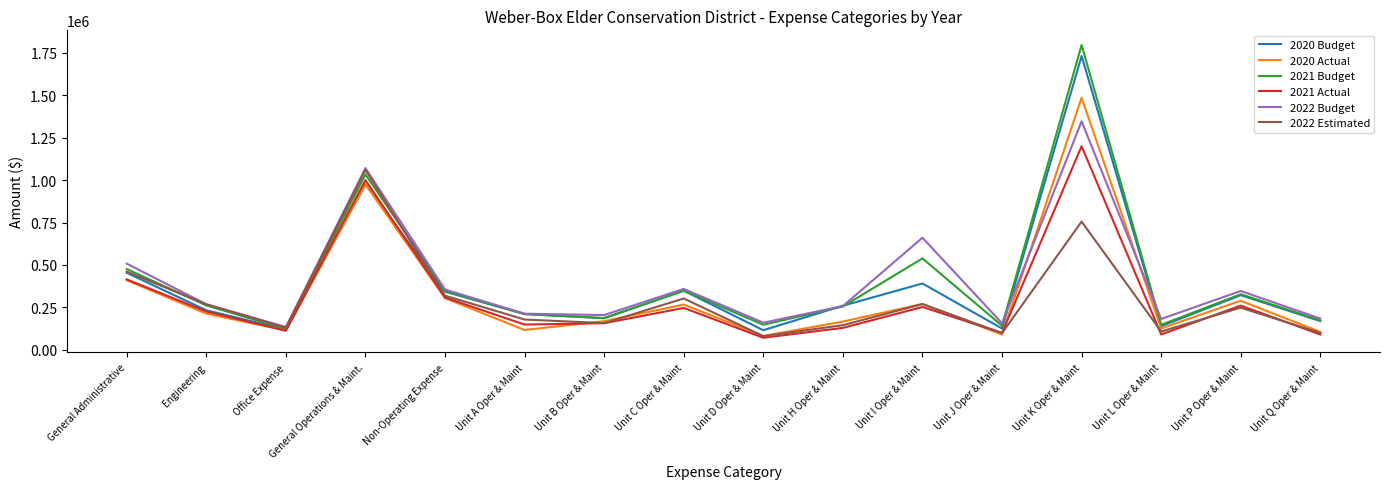

What is the lowest value of the 2020 Budget series?

115000.0